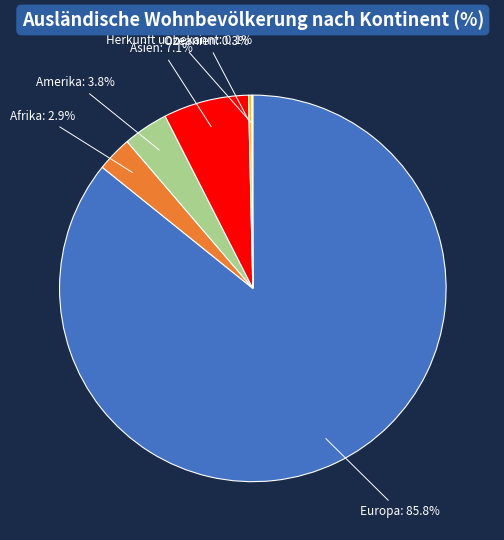

Does any single category account for the majority?

Yes